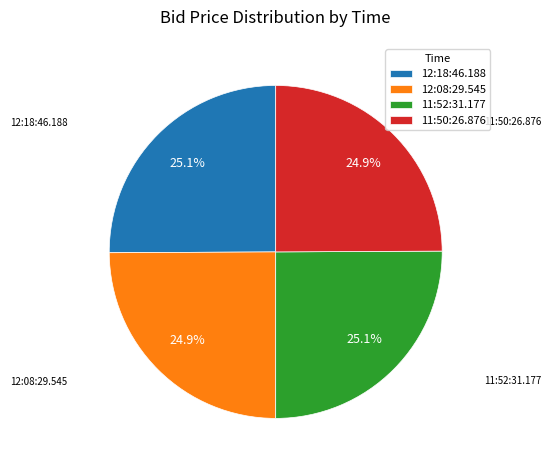

To the nearest percent, what percentage of the pie is 12:08:29.545?

25%